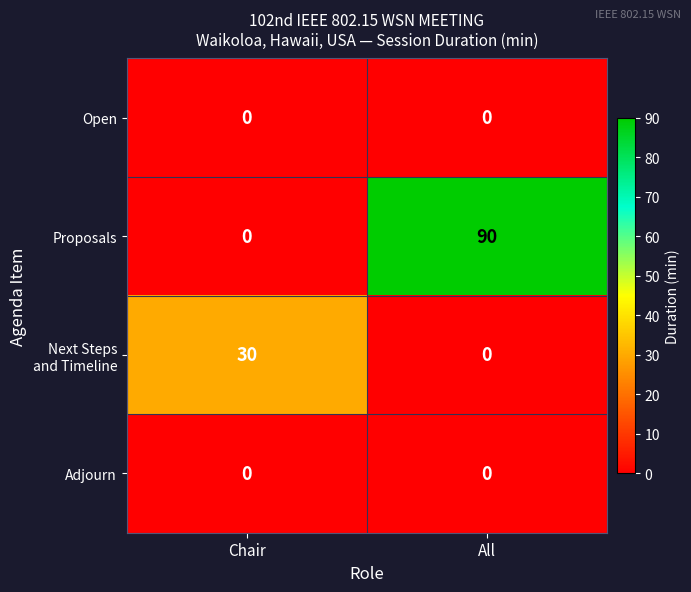

At which category is the sum across all series the highest?

All